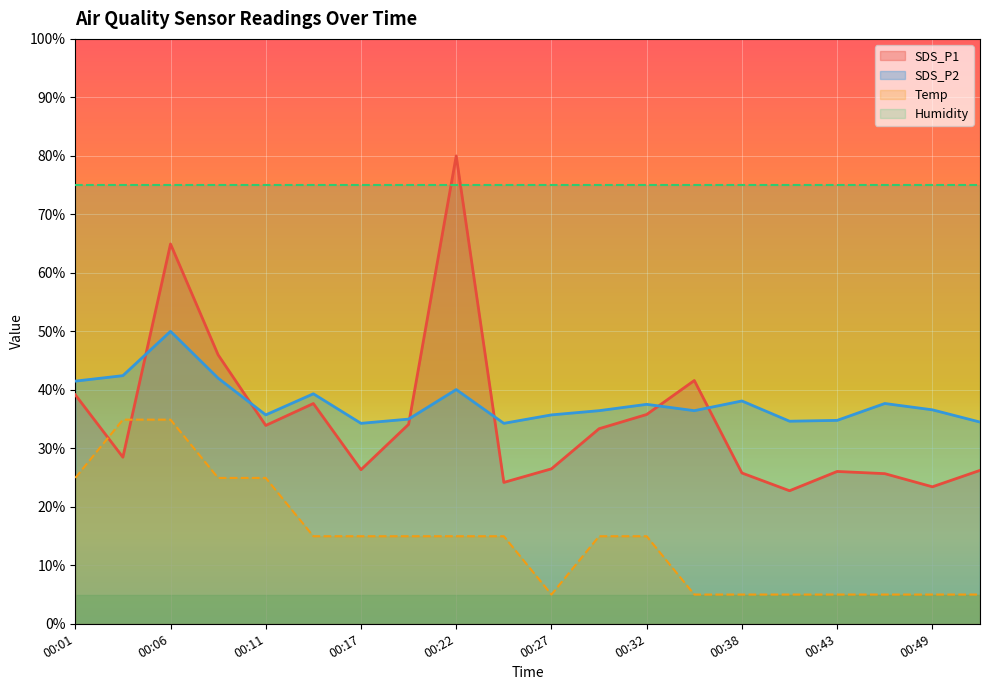

Where do SDS_P1 and SDS_P2 first cross each other?

00:03 and 00:06